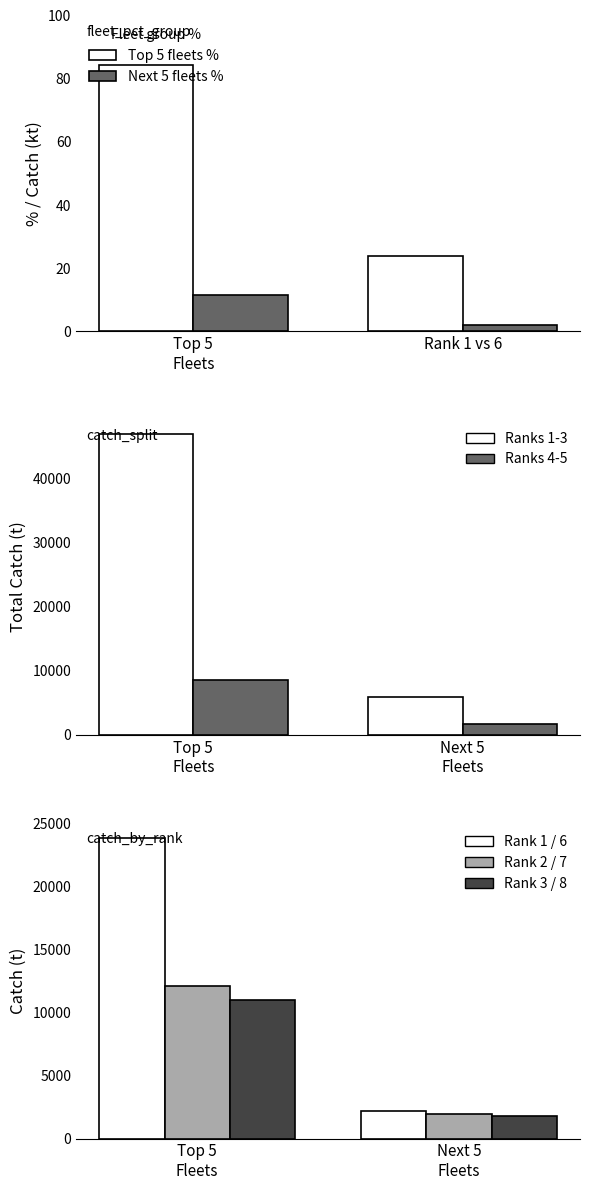

What is the average value of the Group C (Rank 3/8) series?

6431.6